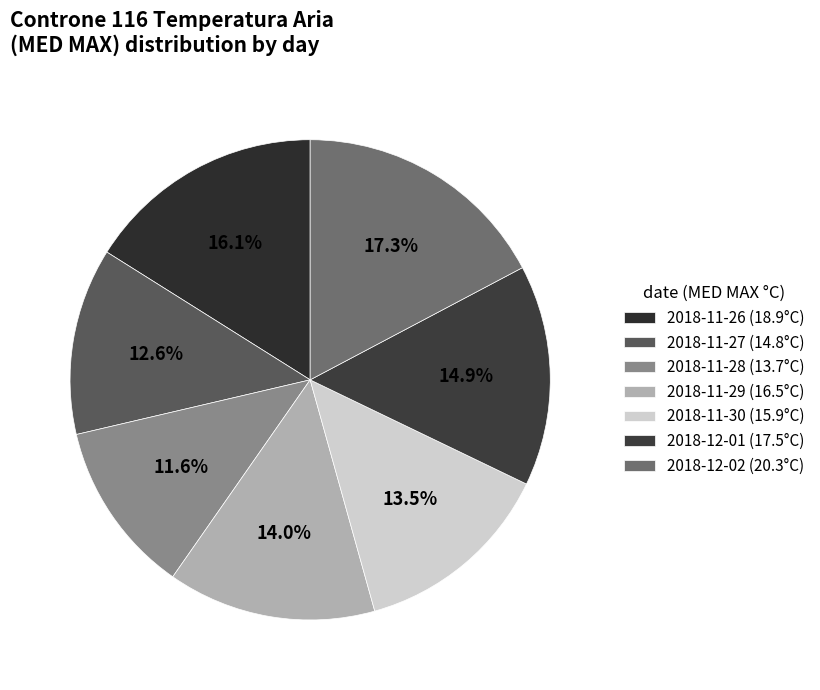

To the nearest percent, what percentage of the pie is 2018-11-26?

16%